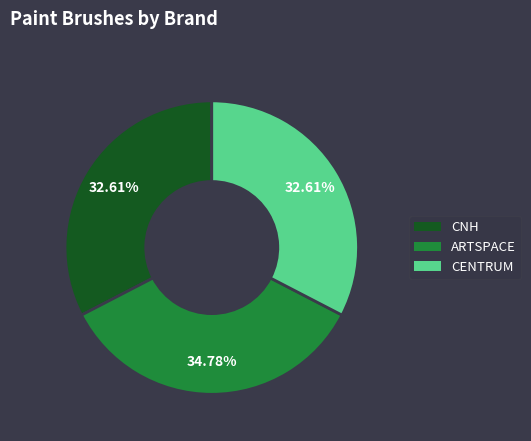

Is CNH the majority of the pie?

No